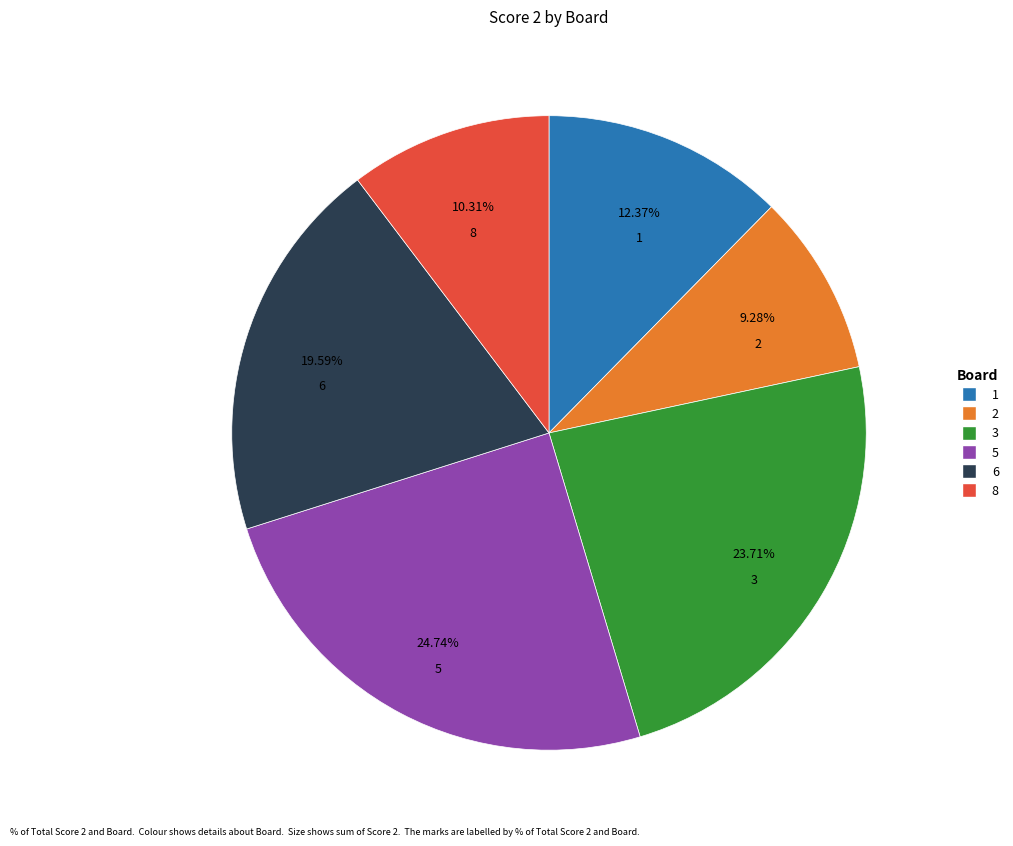

Is there a majority slice in this chart?

No